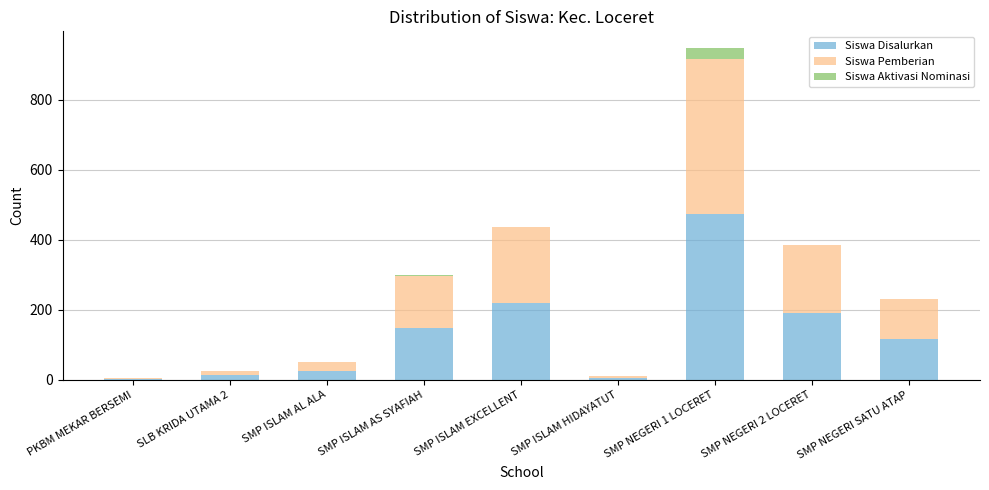

True or false: Siswa Disalurkan has a value of 225 at SMP ISLAM AS SYAFIAH.

False